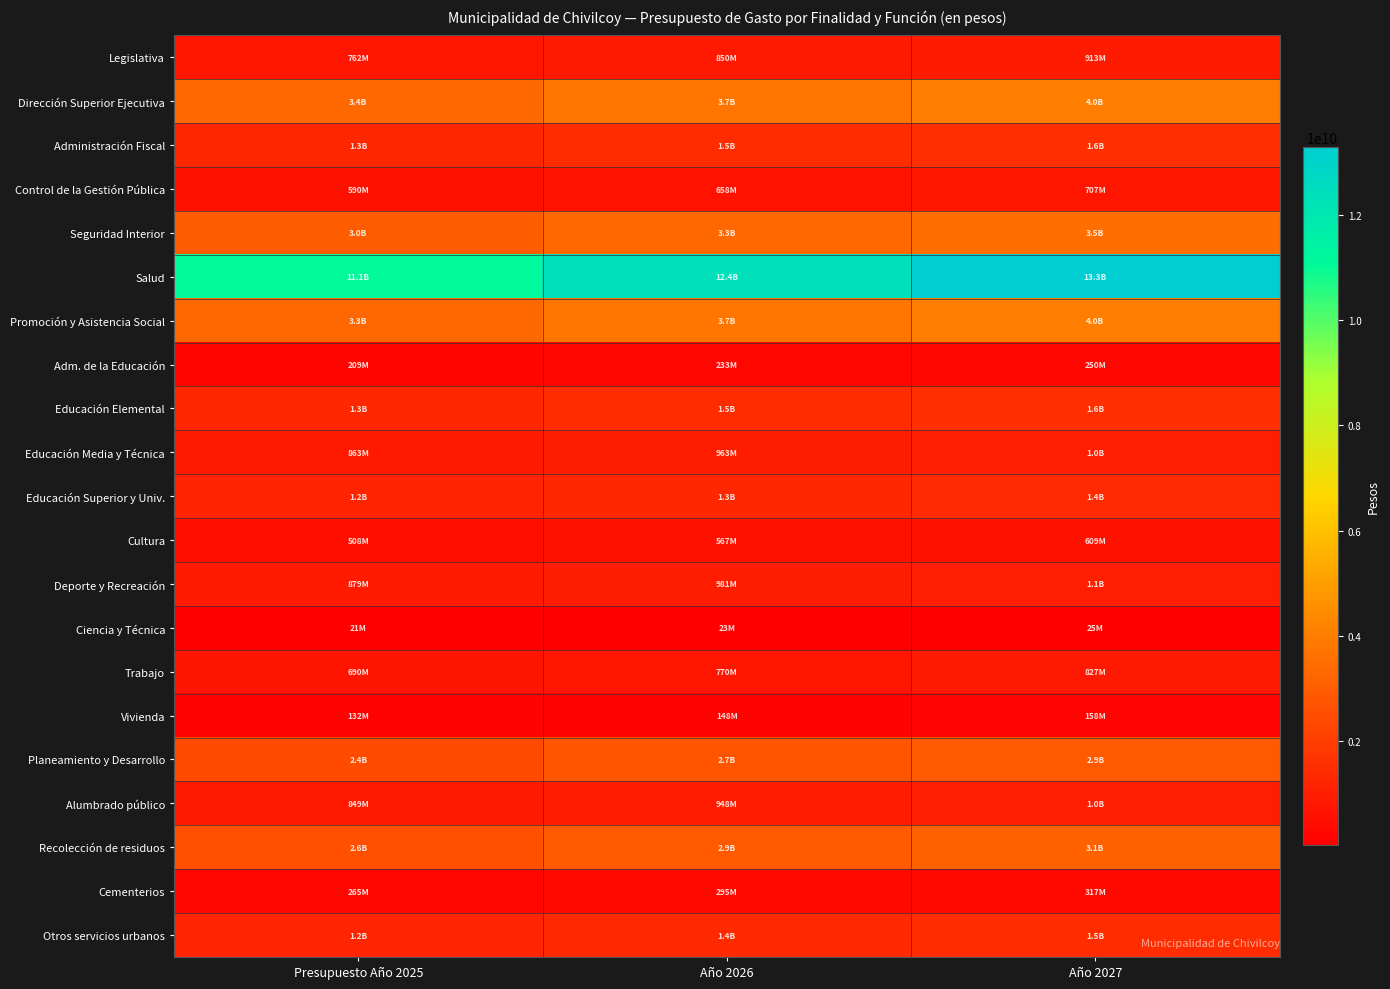

Reading left to right, transcribe all the data shown in this chart.

Legislativa: Presupuesto Año 2025=761610451.0	Año 2026=849957263.3	Año 2027=912854100.8
Dirección Superior Ejecutiva: Presupuesto Año 2025=3358766315.0	Año 2026=3748383207.5	Año 2027=4025763564.9
Administración Fiscal: Presupuesto Año 2025=1304403152.0	Año 2026=1455713917.6	Año 2027=1563436747.5
Control de la Gestión Pública: Presupuesto Año 2025=589755816.0	Año 2026=658167490.7	Año 2027=706871885.0
Seguridad Interior: Presupuesto Año 2025=2952596152.0	Año 2026=3295097305.6	Año 2027=3538934506.2
Salud: Presupuesto Año 2025=11088845185.0	Año 2026=12375151226.5	Año 2027=13290912417.2
Promoción y Asistencia Social: Presupuesto Año 2025=3343039943.0	Año 2026=3730832576.4	Año 2027=4006914187.0
Adm. de la Educación: Presupuesto Año 2025=208527956.0	Año 2026=232717198.9	Año 2027=249938271.6
Educación Elemental: Presupuesto Año 2025=1301851088.0	Año 2026=1452865814.2	Año 2027=1560377884.5
Educación Media y Técnica: Presupuesto Año 2025=862928619.0	Año 2026=963028338.8	Año 2027=1034292435.9
Educación Superior y Univ.: Presupuesto Año 2025=1167731545.0	Año 2026=1303188404.2	Año 2027=1399624346.1
Cultura: Presupuesto Año 2025=508232798.0	Año 2026=567187802.6	Año 2027=609159700.0
Deporte y Recreación: Presupuesto Año 2025=879234819.0	Año 2026=981226058.0	Año 2027=1053836786.3
Ciencia y Técnica: Presupuesto Año 2025=21029141.0	Año 2026=23468521.4	Año 2027=25205191.9
Trabajo: Presupuesto Año 2025=690268094.0	Año 2026=770339192.9	Año 2027=827344293.2
Vivienda: Presupuesto Año 2025=132175805.0	Año 2026=147508198.4	Año 2027=158423805.1
Planeamiento y Desarrollo: Presupuesto Año 2025=2436503514.0	Año 2026=2719137921.6	Año 2027=2920354127.8
Alumbrado público: Presupuesto Año 2025=849459139.0	Año 2026=947996399.1	Año 2027=1018148132.7
Recolección de residuos: Presupuesto Año 2025=2599943430.0	Año 2026=2901536867.9	Año 2027=3116250596.1
Cementerios: Presupuesto Año 2025=264670394.0	Año 2026=295372159.7	Año 2027=317229699.5
Otros servicios urbanos: Presupuesto Año 2025=1220296019.0	Año 2026=1361850357.2	Año 2027=1462627283.6